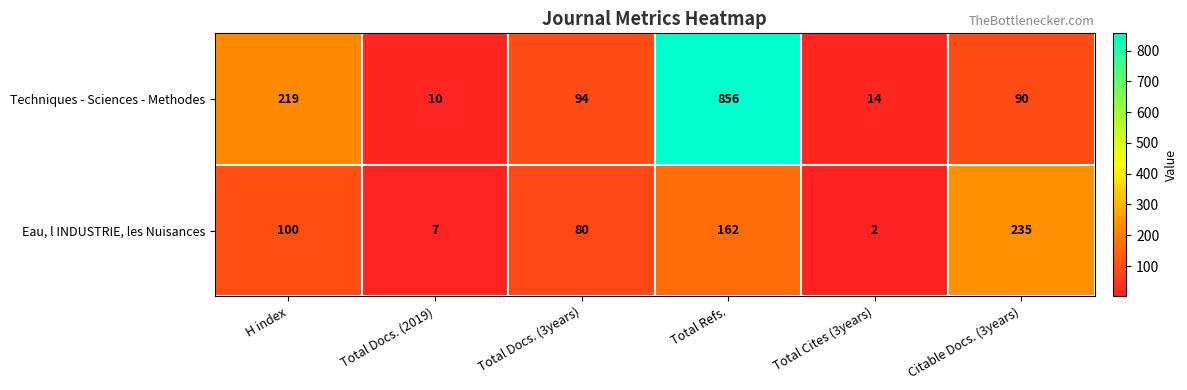

Reading left to right, transcribe all the data shown in this chart.

Techniques - Sciences - Methodes: H index=219	Total Docs. (2019)=10	Total Docs. (3years)=94	Total Refs.=856	Total Cites (3years)=14	Citable Docs. (3years)=90
Eau, l INDUSTRIE, les Nuisances: H index=100	Total Docs. (2019)=7	Total Docs. (3years)=80	Total Refs.=162	Total Cites (3years)=2	Citable Docs. (3years)=235